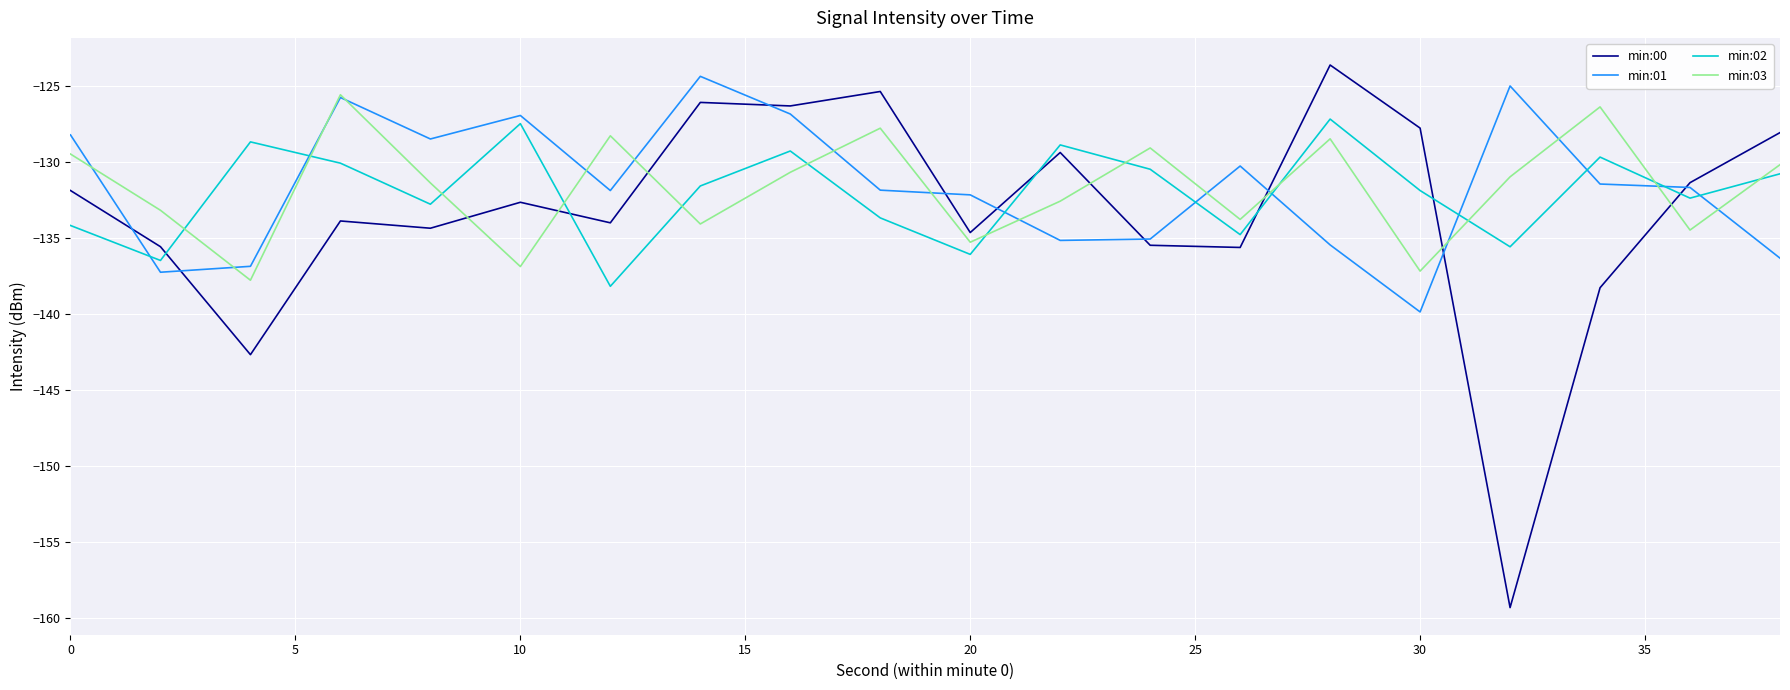

True or false: min:03 and min:02 intersect in this chart.

True